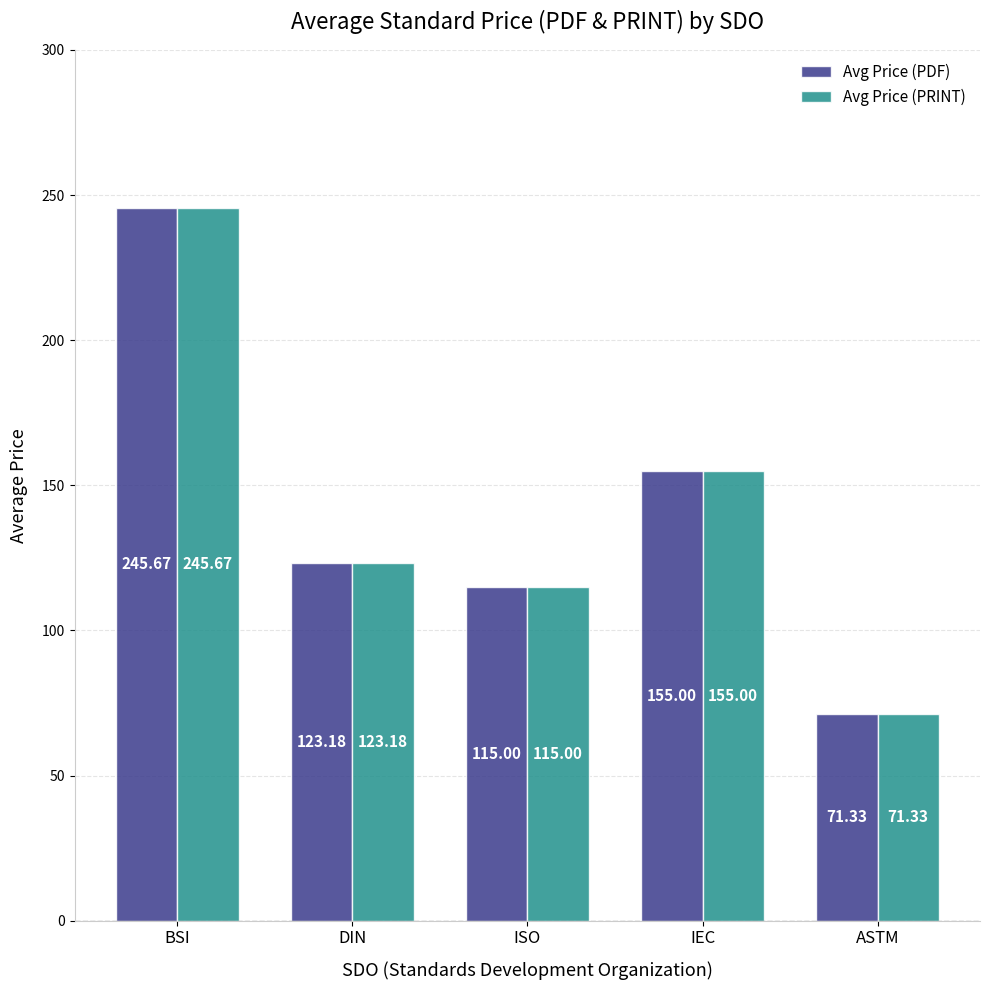

What is the label of the 3rd bar from the left?

ISO